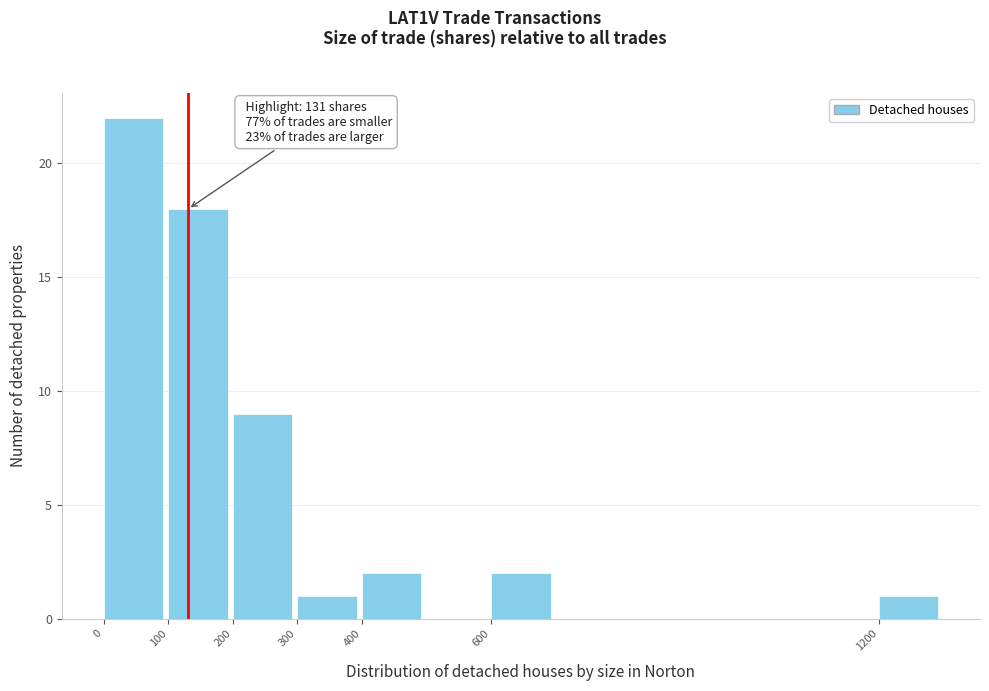

Which range on the x-axis has the tallest bar?

0 to 100